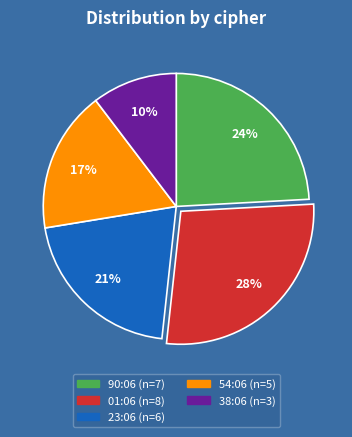

Do 90:06 and 23:06 together represent more than half of the pie?

No